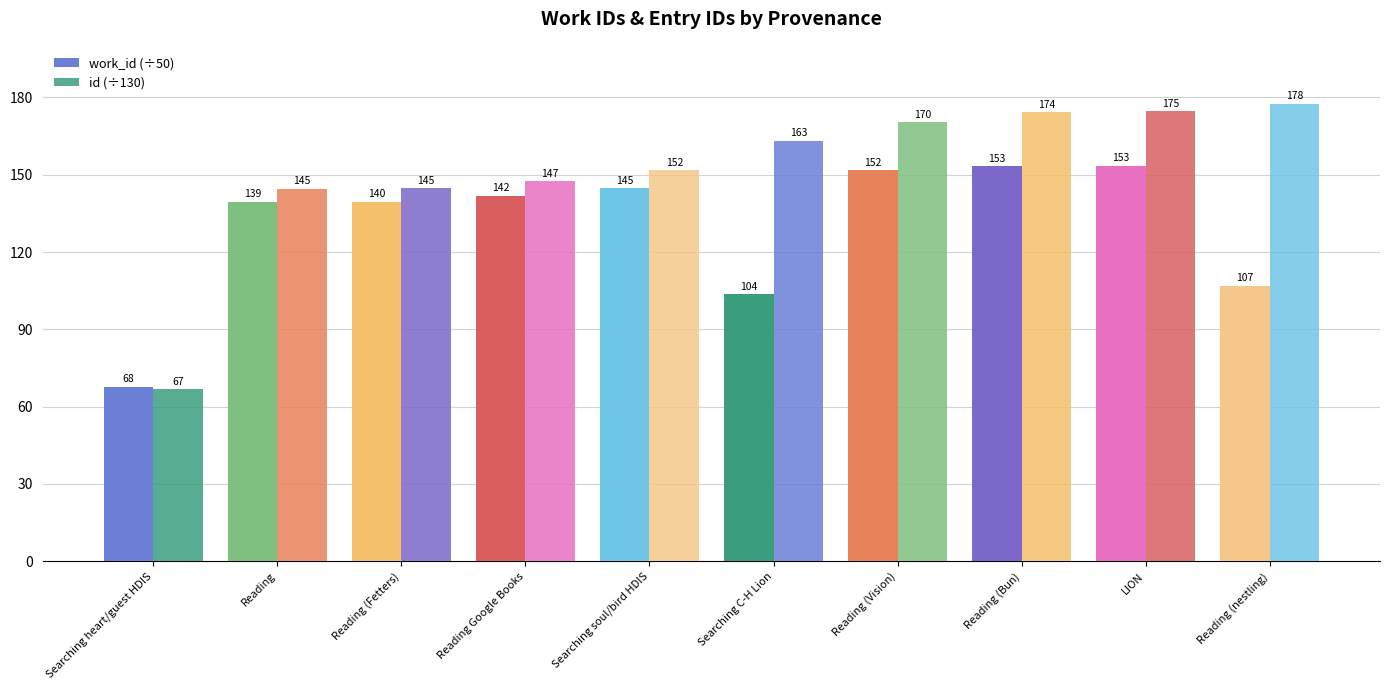

How many values in the id (÷130) series are below 163?

5